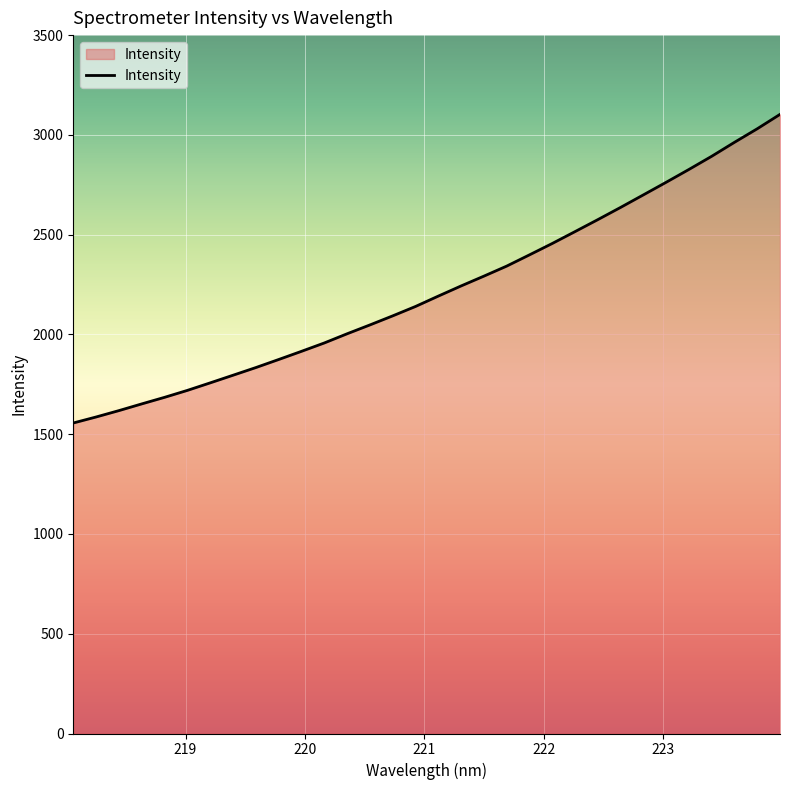

What is the smallest value displayed?

1556.1